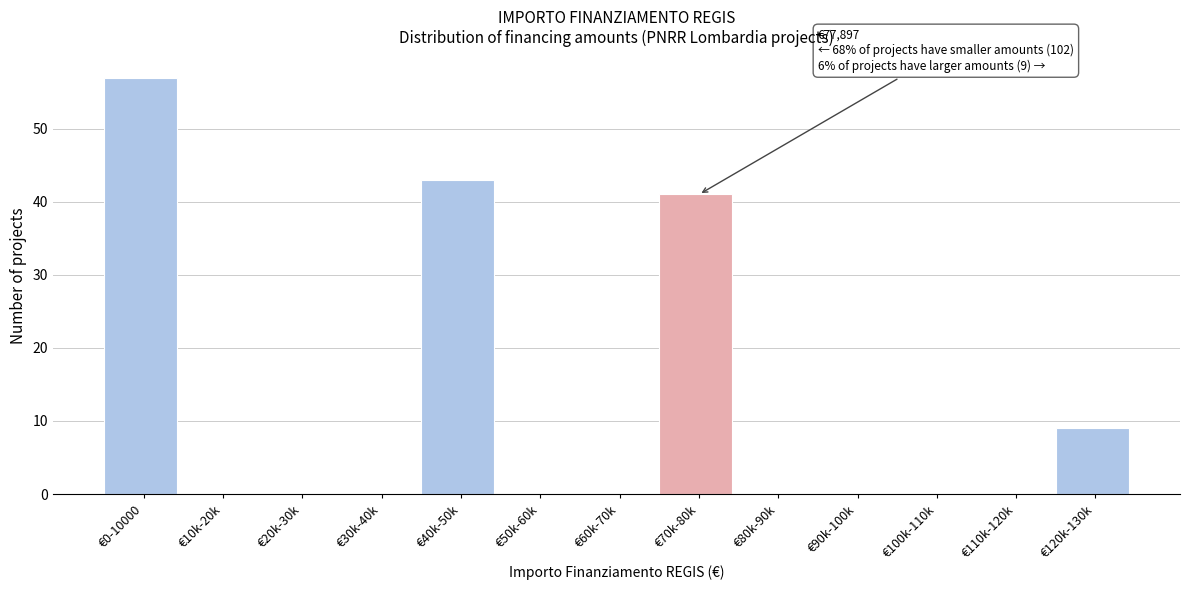

Reading left to right, what are all the values shown in this chart?

€0-10000=57	€10k-20k=0	€20k-30k=0	€30k-40k=0	€40k-50k=43	€50k-60k=0	€60k-70k=0	€70k-80k=41	€80k-90k=0	€90k-100k=0	€100k-110k=0	€110k-120k=0	€120k-130k=9